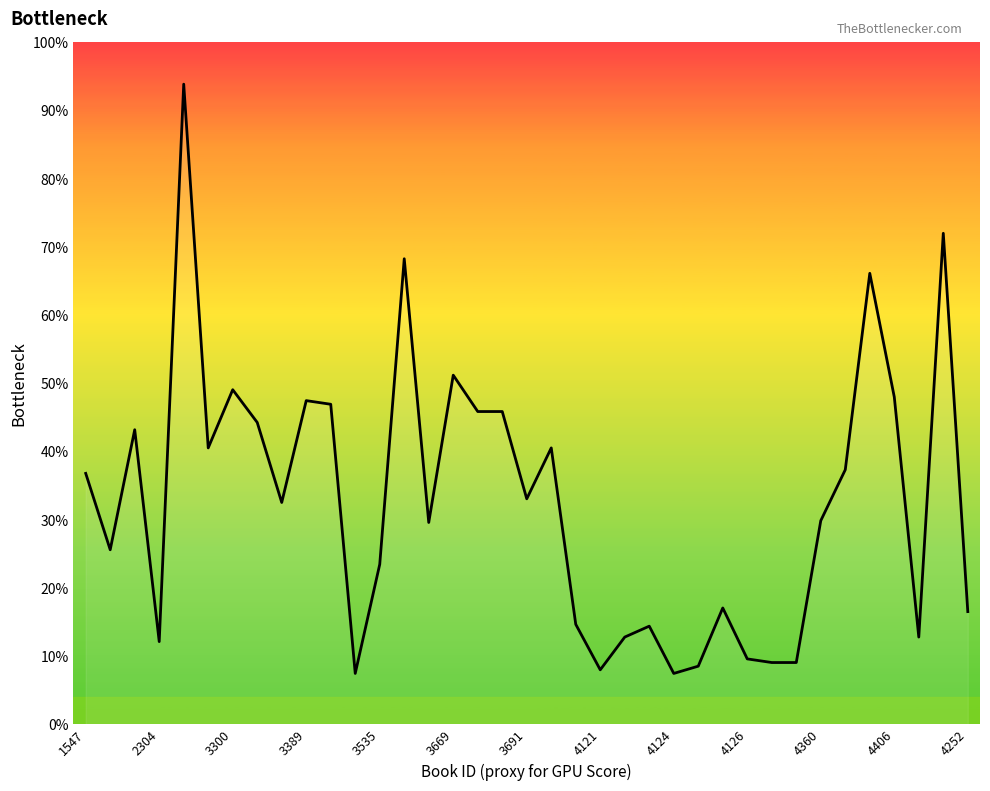

How many interior local peaks (higher than both neighbors) does the data have?

11